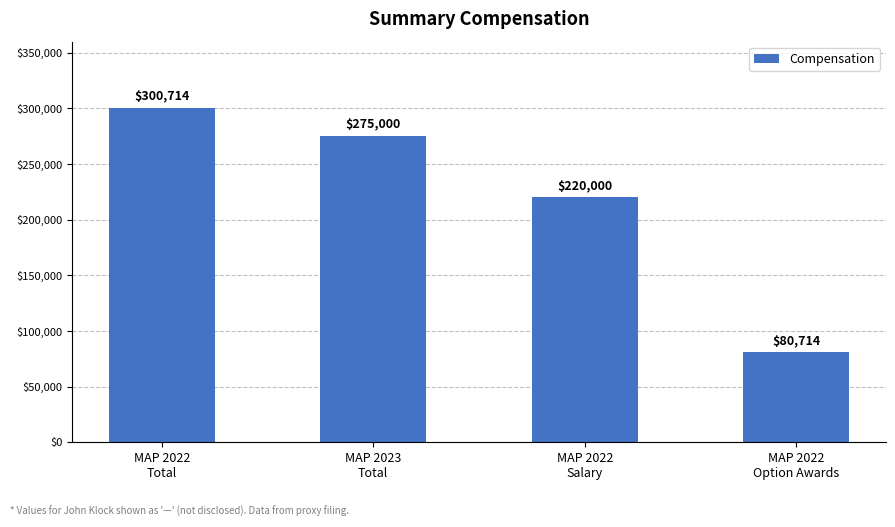

What is the value of the 2nd bar from the left?

275000